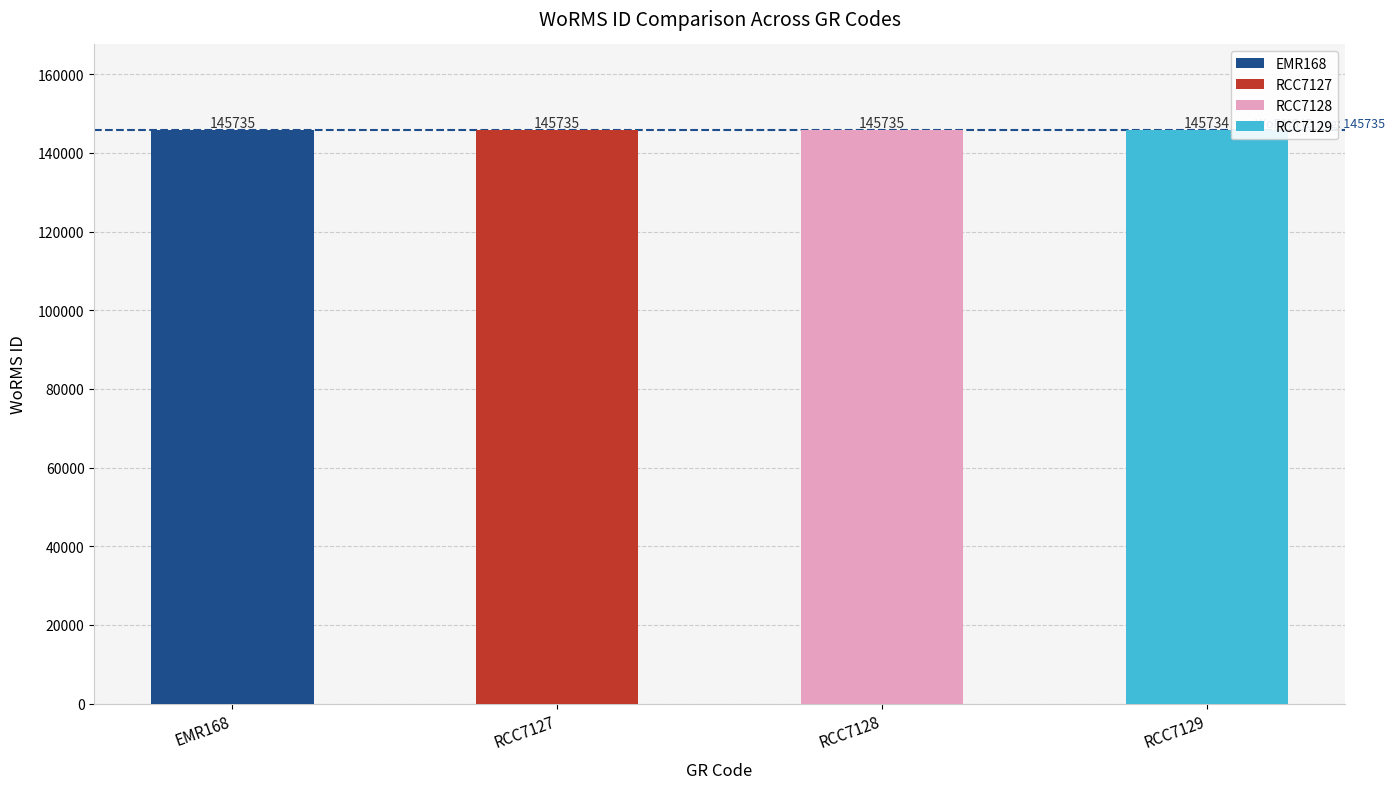

Is it true that the value at RCC7128 is 145735?

True